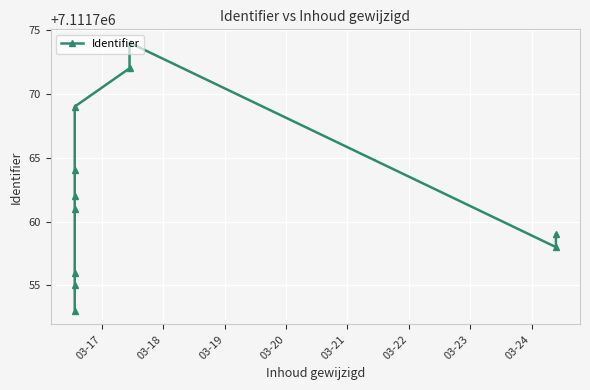

True or false: the data shows 3802387 at 03-19.

False